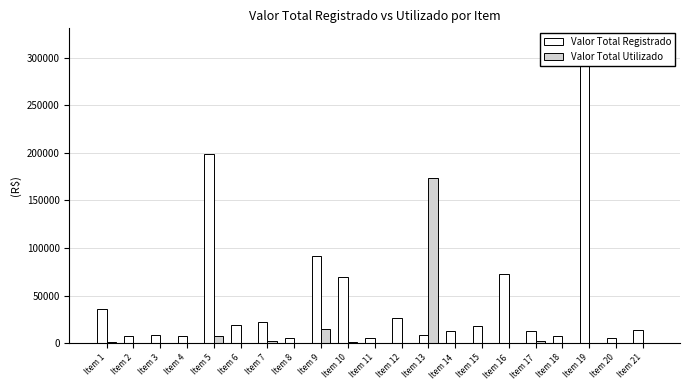

Reading right to left, extract all data points from this chart.

Valor Total Registrado: 13849.8	5849.7	314999.7	7560.3	13118.6	72320.0	18426.4	13341.1	9182.4	26092.0	5542.0	70053.1	91865.4	5812.5	22489.5	19372.0	199250.6	7695.0	8713.0	7473.0	35640.0
Valor Total Utilizado: 0.0	0.0	0.0	0.0	2186.4	0.0	0.0	0.0	173700.4	0.0	0.0	1774.2	15112.5	0.0	2581.8	400.8	7843.6	0.0	0.0	366.6	1520.6